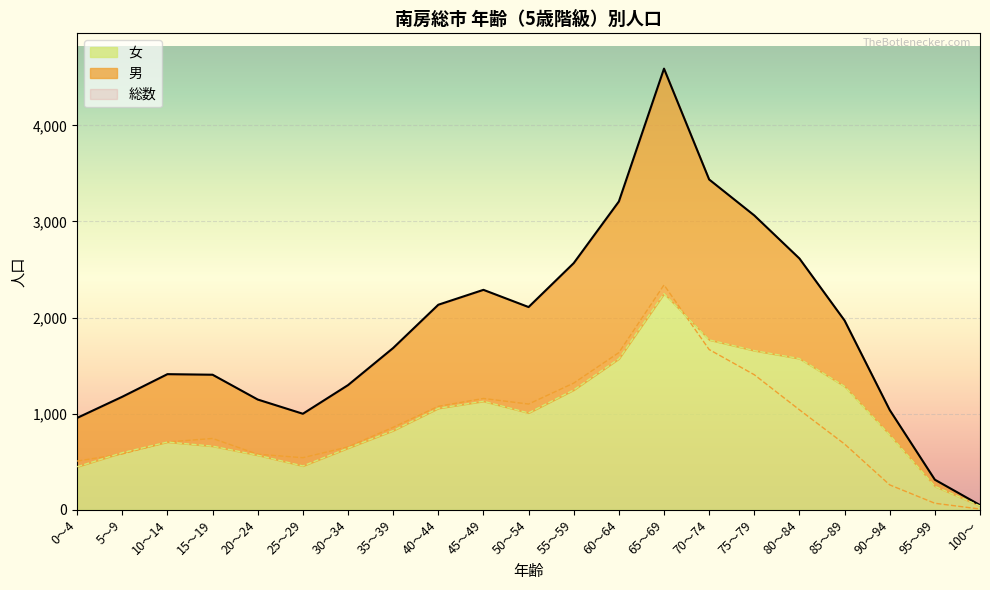

What is the difference between the maximum and minimum values in the 女 series?

2209